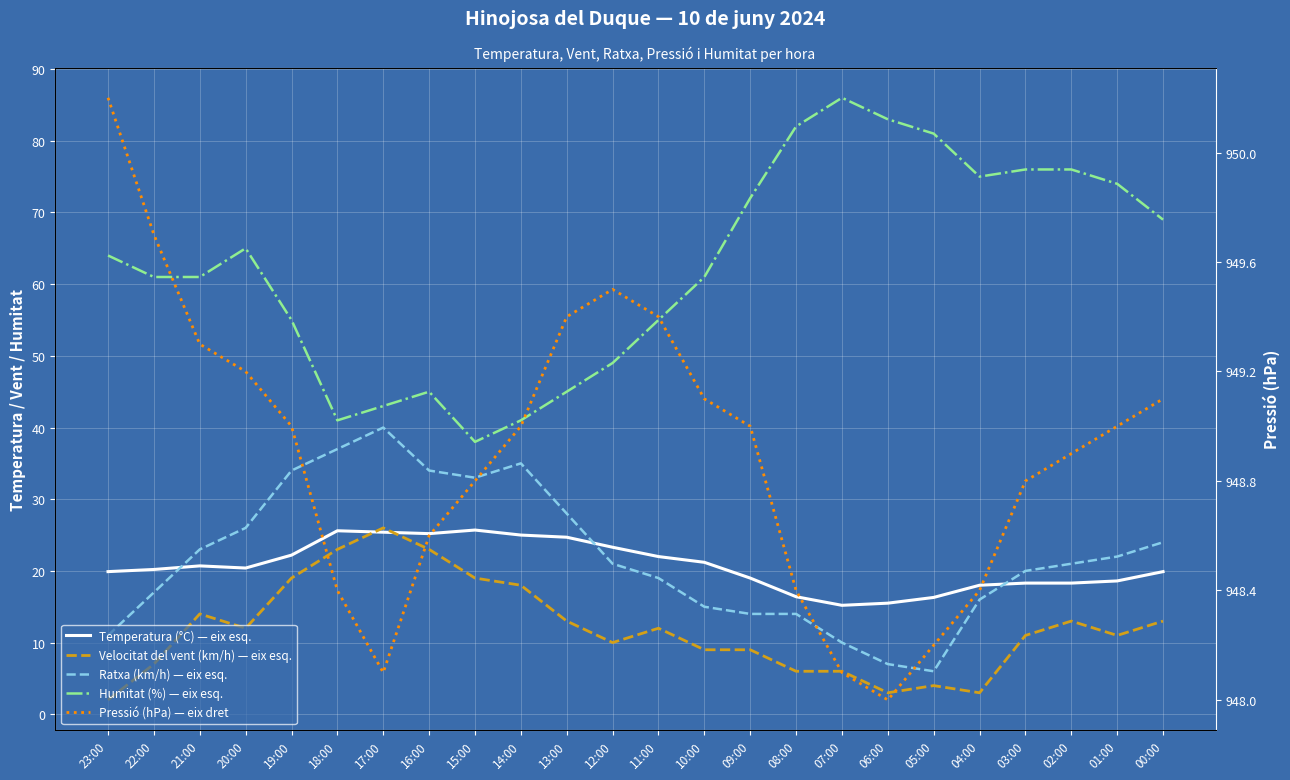

Reading left to right, extract all data points from this chart.

Temperatura (°C) — eix esq.: 23:00=19.9	22:00=20.2	21:00=20.7	20:00=20.4	19:00=22.2	18:00=25.6	17:00=25.4	16:00=25.2	15:00=25.7	14:00=25.0	13:00=24.7	12:00=23.3	11:00=22.0	10:00=21.2	09:00=19.0	08:00=16.4	07:00=15.2	06:00=15.5	05:00=16.3	04:00=18.0	03:00=18.3	02:00=18.3	01:00=18.6	00:00=19.9
Velocitat del vent (km/h) — eix esq.: 23:00=2.0	22:00=7.0	21:00=14.0	20:00=12.0	19:00=19.0	18:00=23.0	17:00=26.0	16:00=23.0	15:00=19.0	14:00=18.0	13:00=13.0	12:00=10.0	11:00=12.0	10:00=9.0	09:00=9.0	08:00=6.0	07:00=6.0	06:00=3.0	05:00=4.0	04:00=3.0	03:00=11.0	02:00=13.0	01:00=11.0	00:00=13.0
Ratxa (km/h) — eix esq.: 23:00=11.0	22:00=17.0	21:00=23.0	20:00=26.0	19:00=34.0	18:00=37.0	17:00=40.0	16:00=34.0	15:00=33.0	14:00=35.0	13:00=28.0	12:00=21.0	11:00=19.0	10:00=15.0	09:00=14.0	08:00=14.0	07:00=10.0	06:00=7.0	05:00=6.0	04:00=16.0	03:00=20.0	02:00=21.0	01:00=22.0	00:00=24.0
Humitat (%) — eix esq.: 23:00=64.0	22:00=61.0	21:00=61.0	20:00=65.0	19:00=55.0	18:00=41.0	17:00=43.0	16:00=45.0	15:00=38.0	14:00=41.0	13:00=45.0	12:00=49.0	11:00=55.0	10:00=61.0	09:00=72.0	08:00=82.0	07:00=86.0	06:00=83.0	05:00=81.0	04:00=75.0	03:00=76.0	02:00=76.0	01:00=74.0	00:00=69.0
Pressió (hPa) — eix dret: 23:00=950.2	22:00=949.7	21:00=949.3	20:00=949.2	19:00=949.0	18:00=948.4	17:00=948.1	16:00=948.6	15:00=948.8	14:00=949.0	13:00=949.4	12:00=949.5	11:00=949.4	10:00=949.1	09:00=949.0	08:00=948.4	07:00=948.1	06:00=948.0	05:00=948.2	04:00=948.4	03:00=948.8	02:00=948.9	01:00=949.0	00:00=949.1